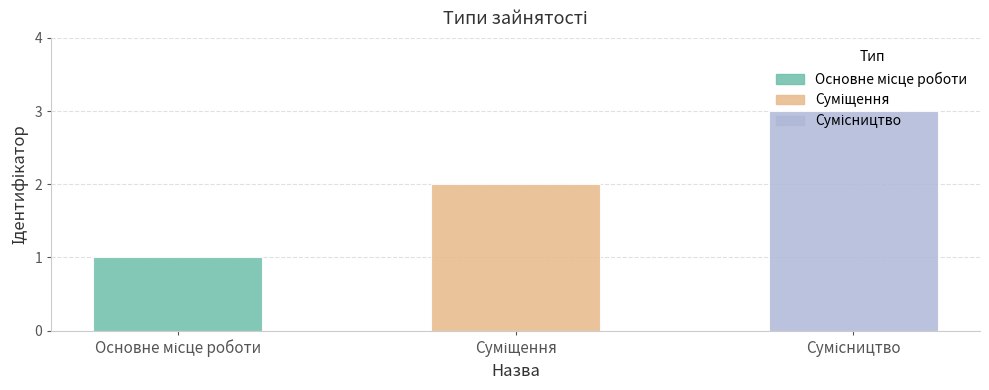

What is the sum of all values?

6